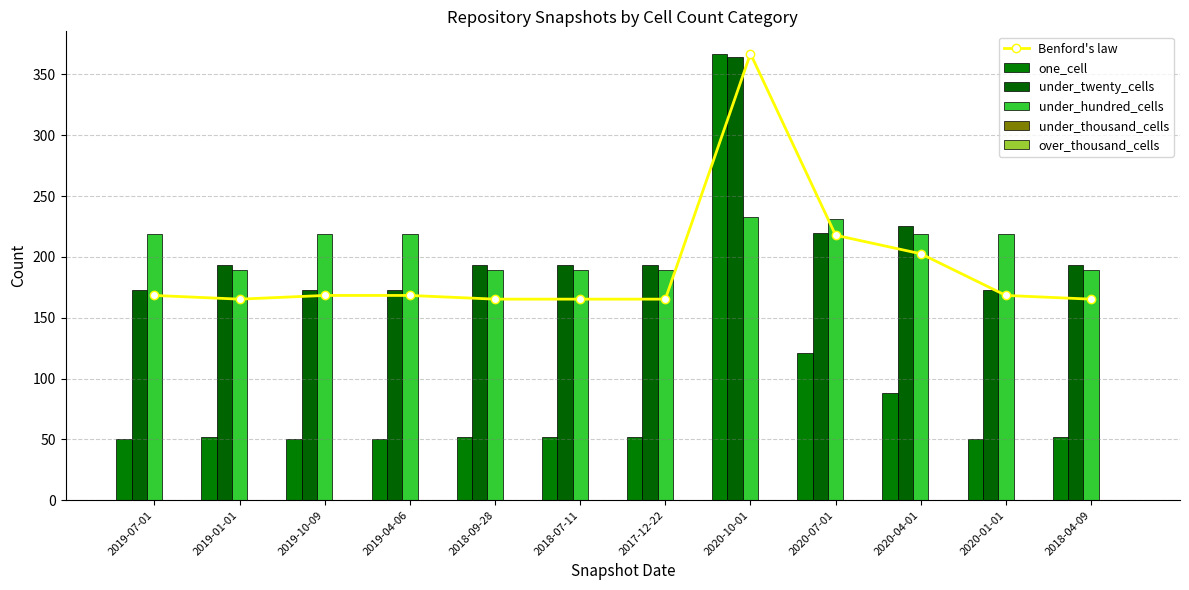

Where does the under_hundred_cells series first go above 219?

2020-10-01